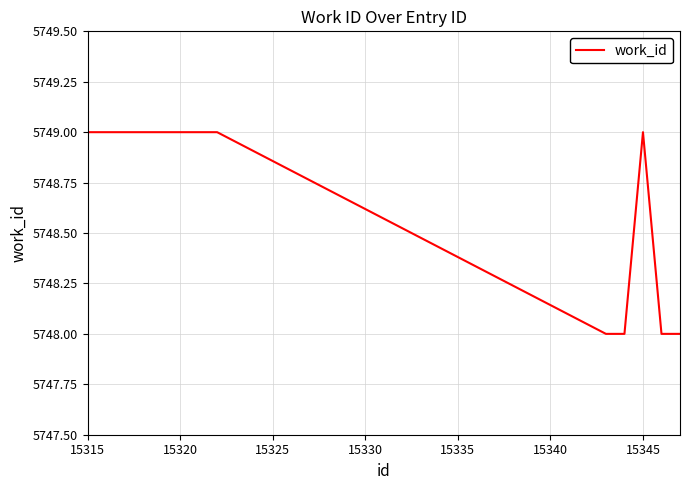

Reading left to right, what are all the values shown in this chart?

5749	5749	5748	5748	5749	5748	5748